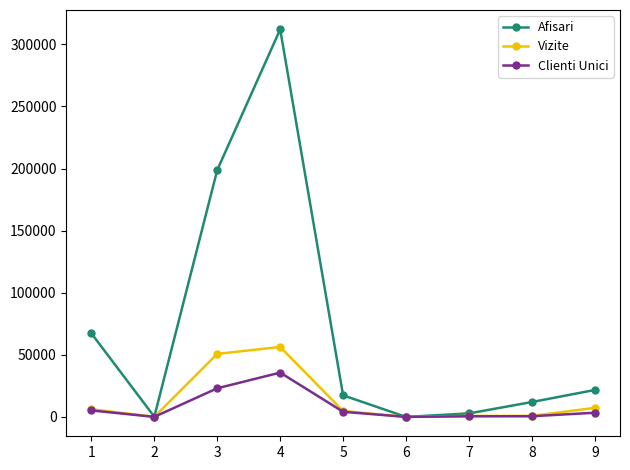

What is the sum of the Afisari values at 3 and 4?

510868